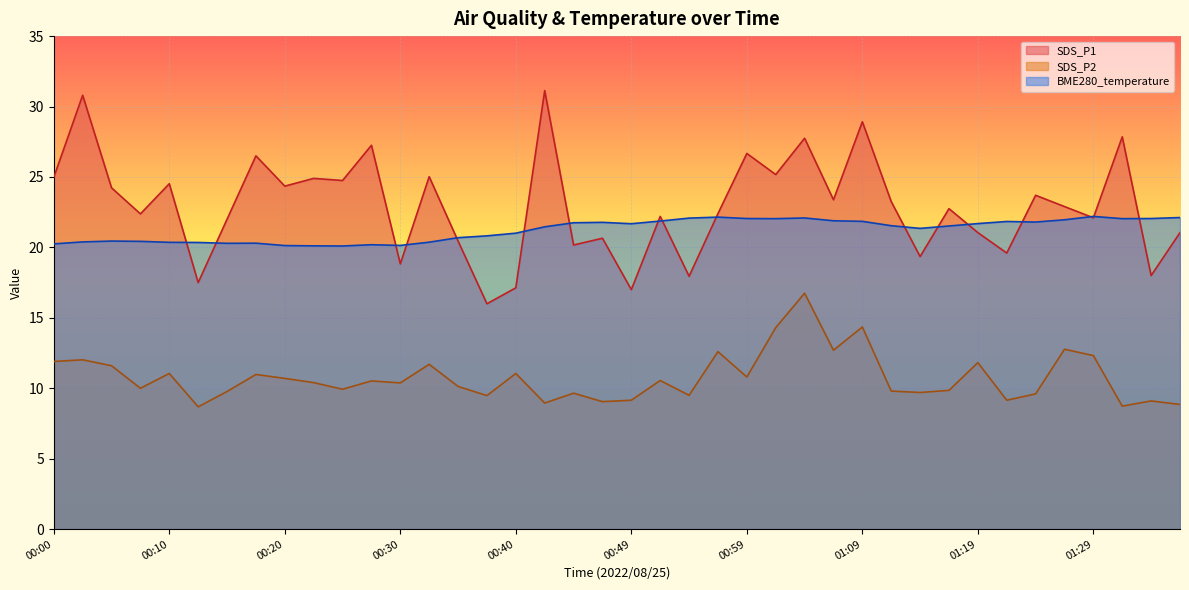

How many interior local valleys does the SDS_P1 series have?

15